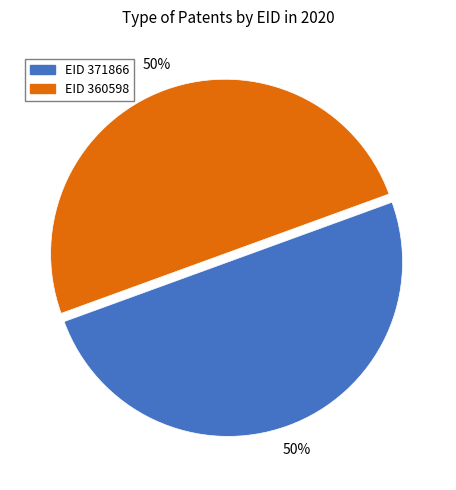

What percentage is the EID 371866 slice, to the nearest percent?

50%